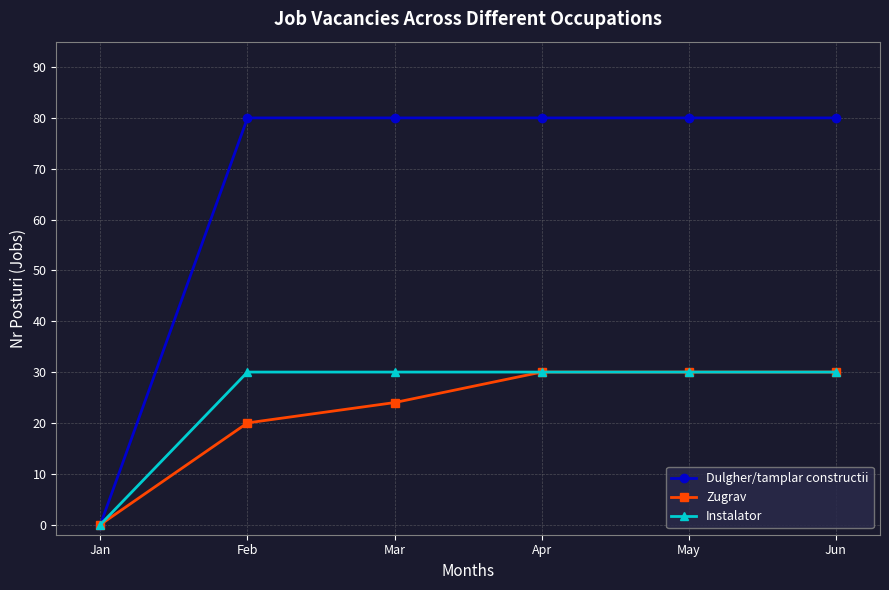

At Feb, list the series in order from largest to smallest.

Dulgher/tamplar constructii, Instalator, Zugrav